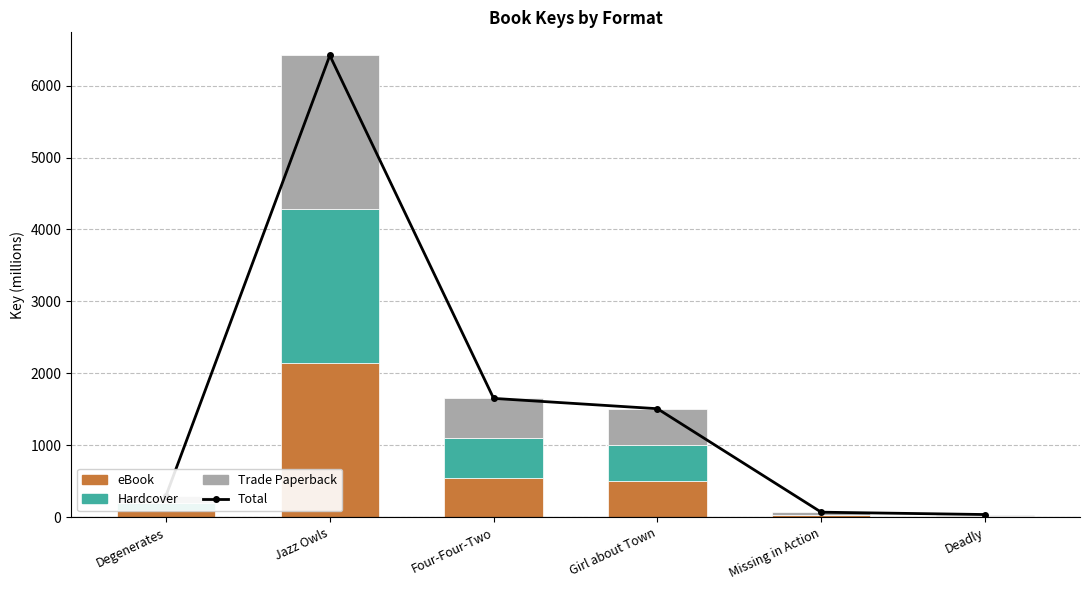

What is the label of the 3rd bar from the left?

Four-Four-Two